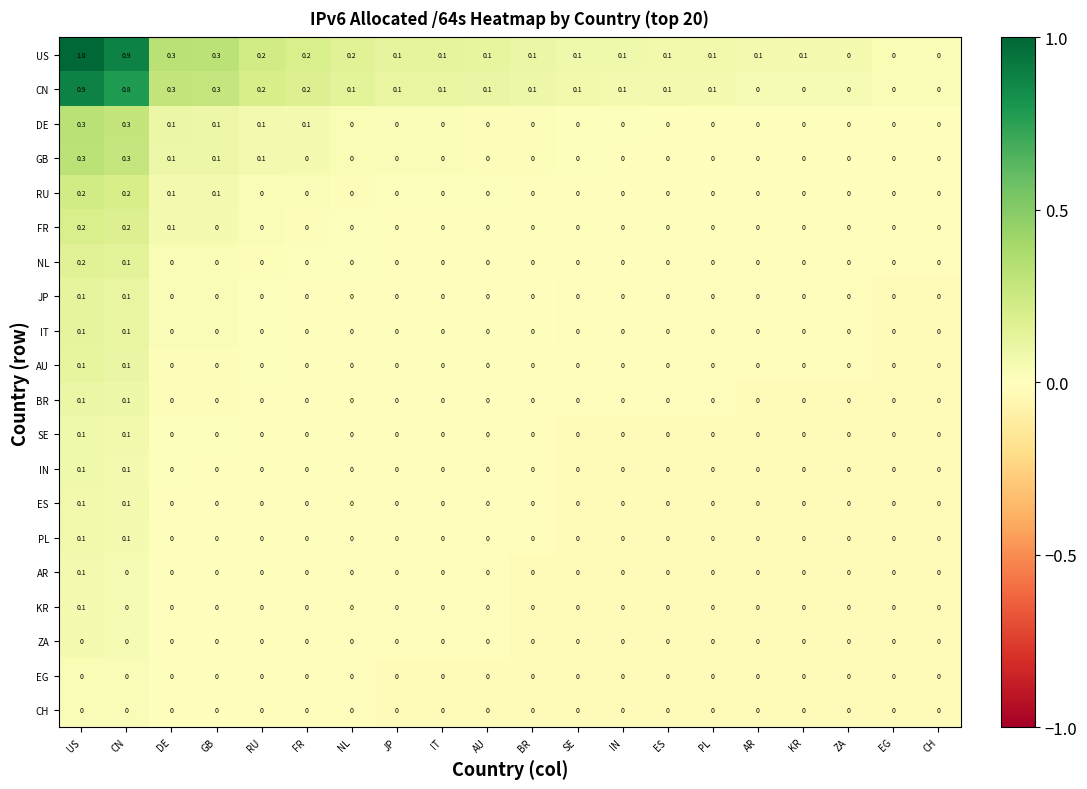

What is the difference between the maximum and minimum values in the GB series?

0.3